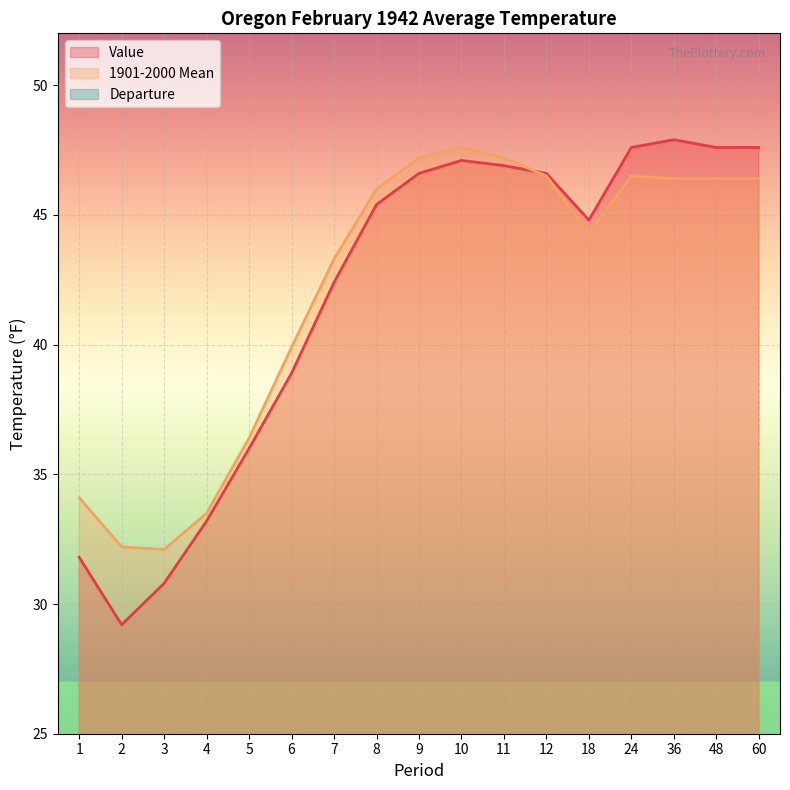

Which series changed the most between 3 and 36?

Value